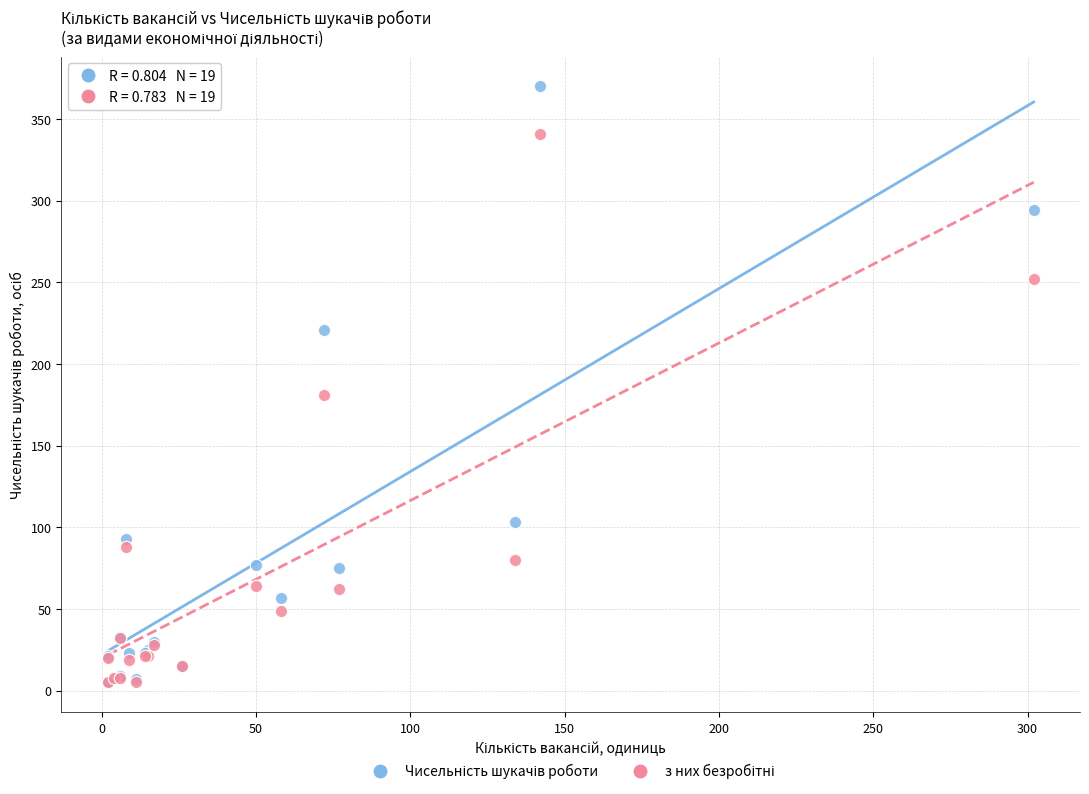

Across all series, what Y value is closest to 187?

181